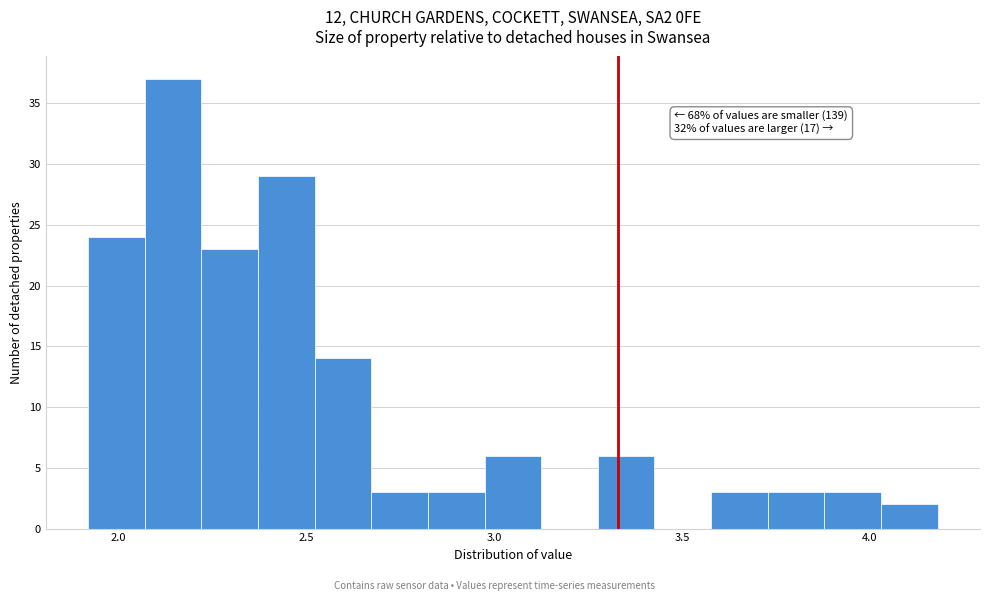

Read against the x-axis, roughly where is the centre of the tallest bar?

2.15